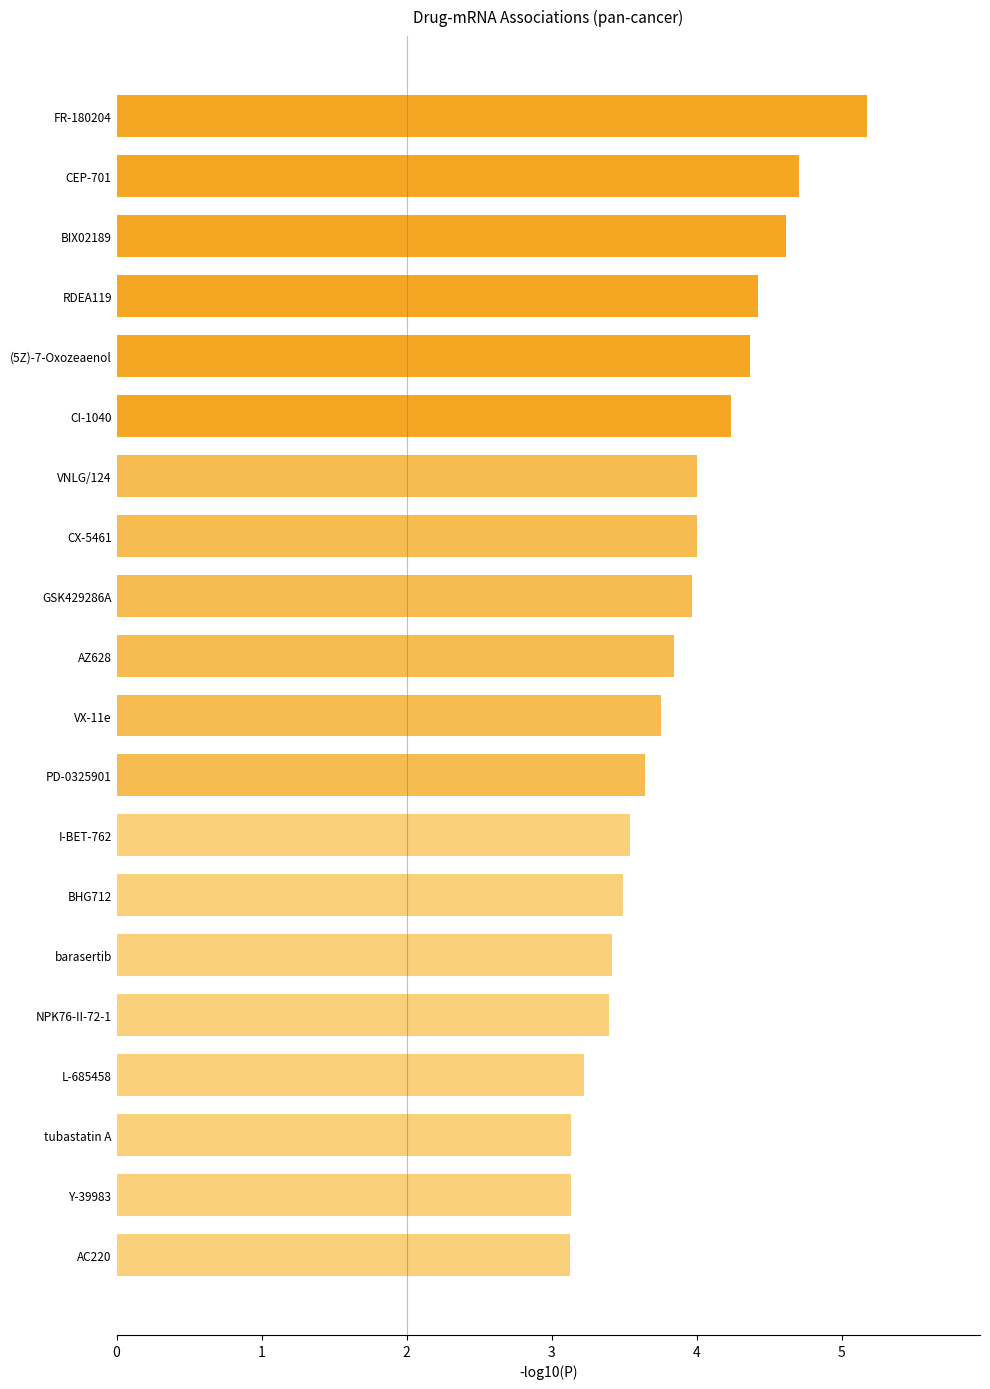

Between CEP-701 and AC220, which is larger?

CEP-701